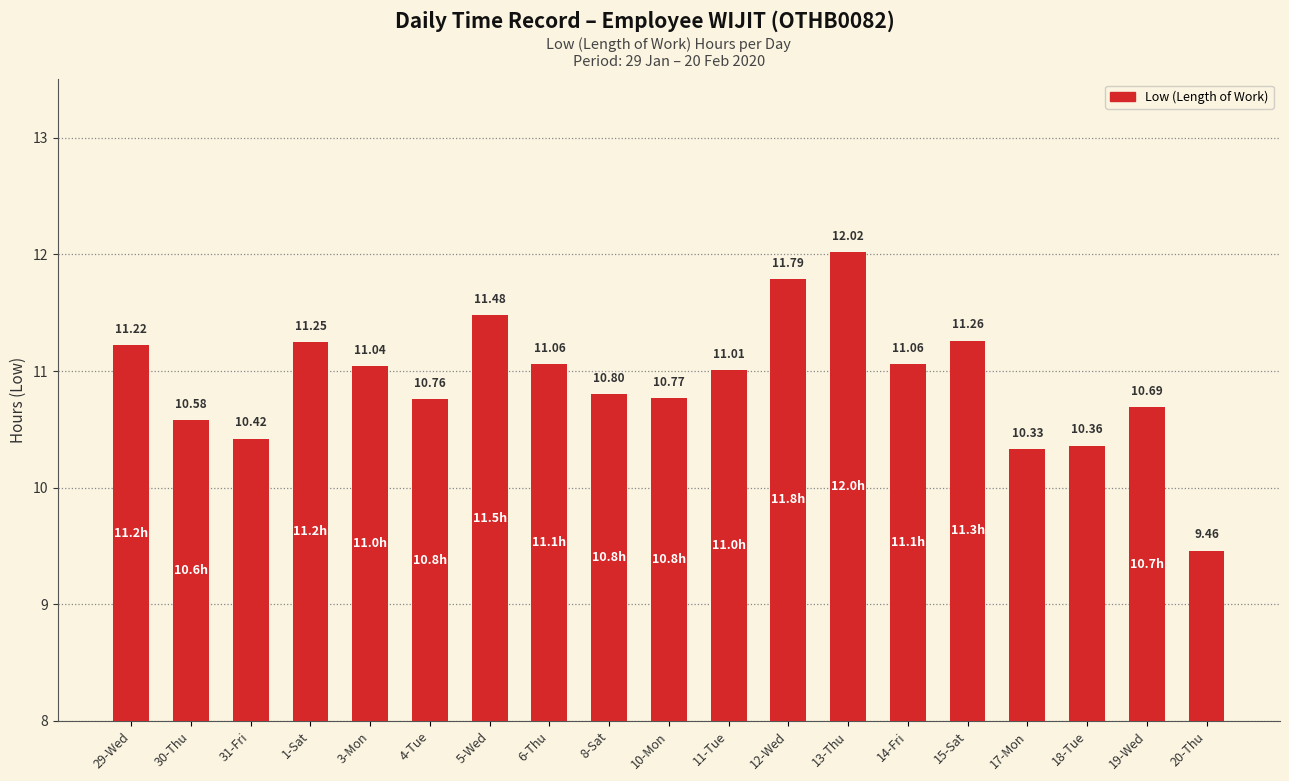

How many data points are less than 11?

9